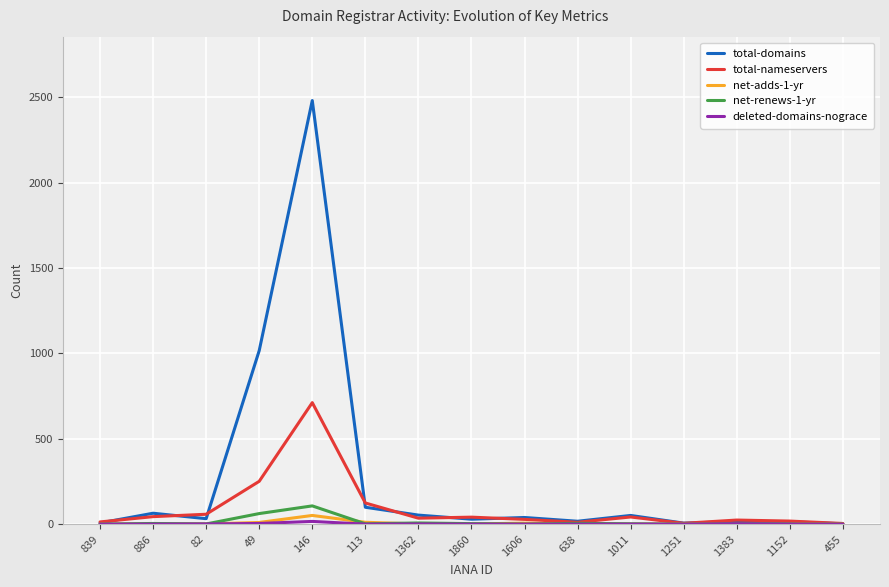

Does the chart display data point markers on the line(s)?

No